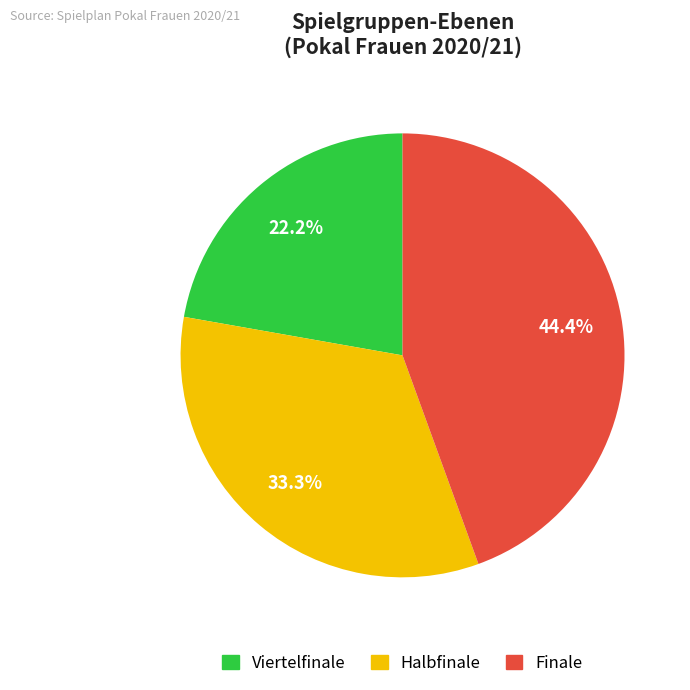

To the nearest percent, what portion does Halbfinale represent?

33%